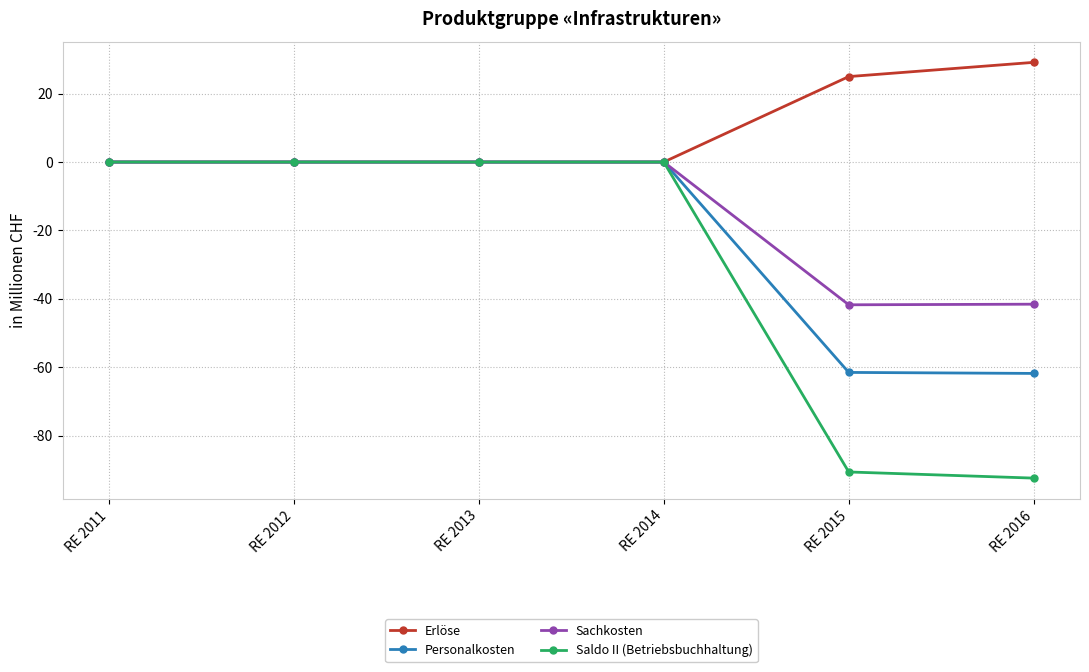

How many data points does each series have?

6